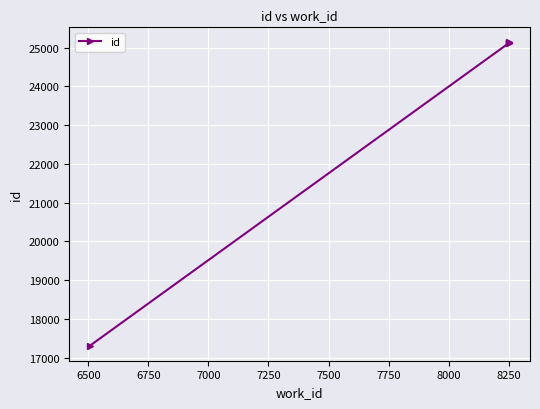

True or false: there are more than 0 points higher than both neighbors.

False